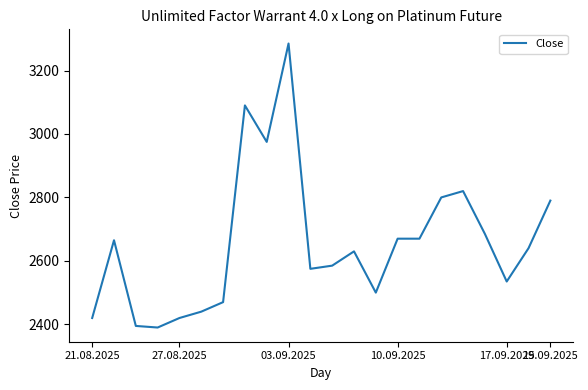

How many lines are shown in the chart?

1